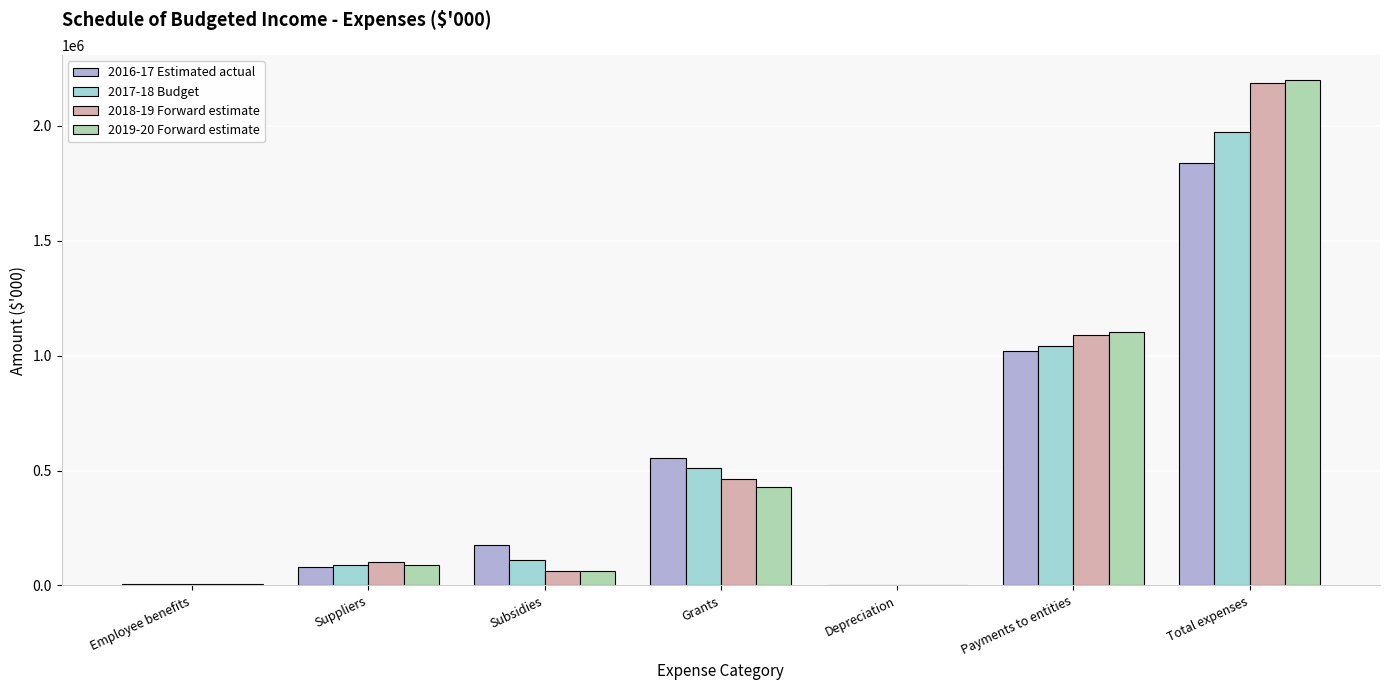

At which category is the sum across all series the highest?

Total expenses